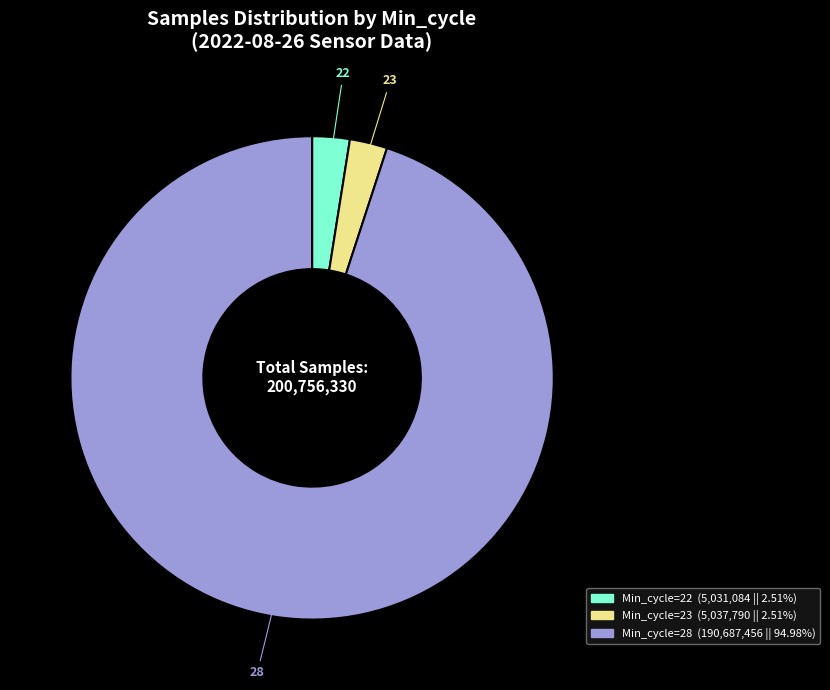

Does any single category account for the majority?

Yes